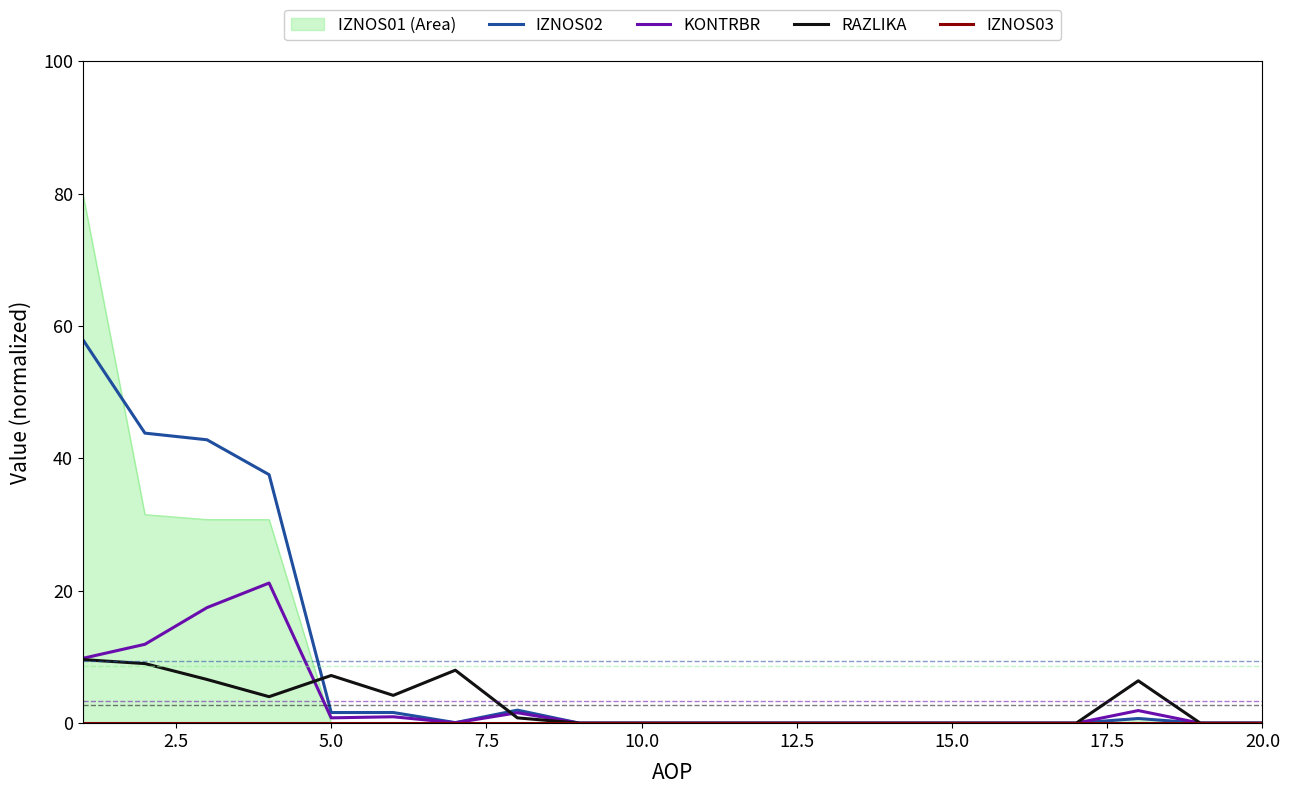

The IZNOS02 series shows 30.2 at 10.0. True or false?

False